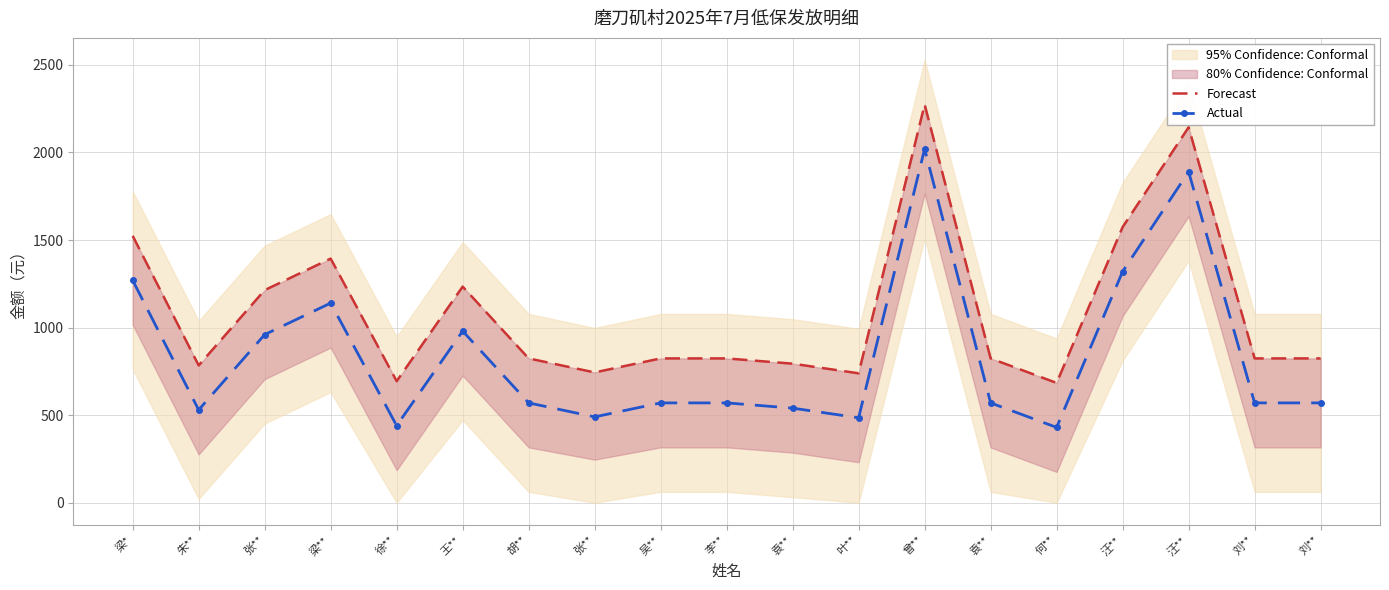

What is the label of the 13th point from the right?

胡**